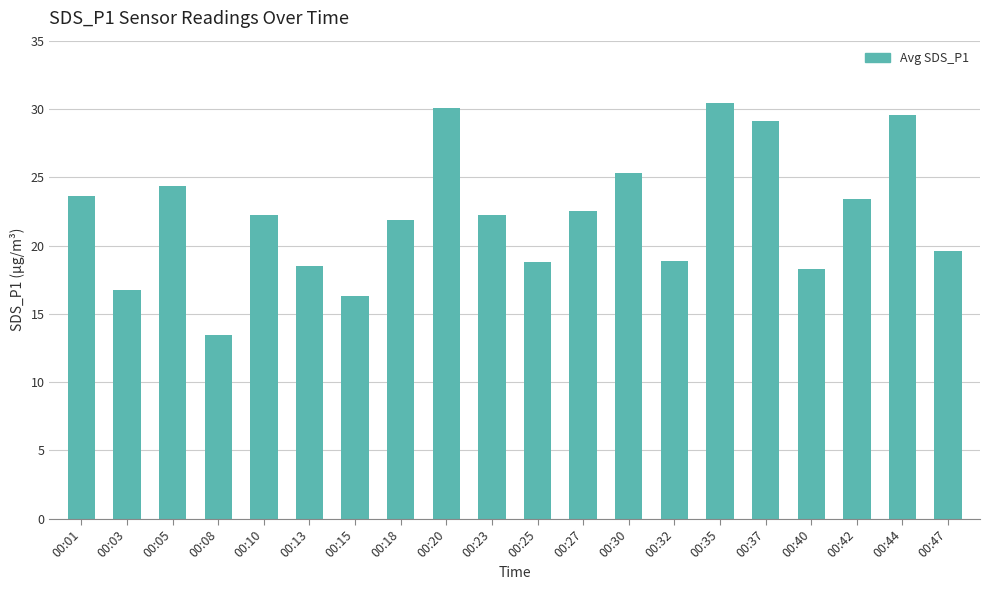

What is the sum of the values at 00:40 and 00:37?

47.4